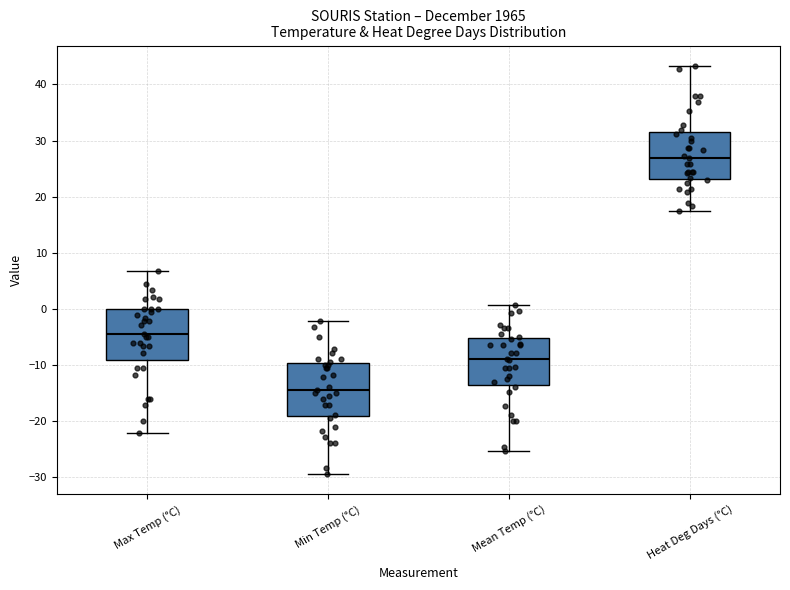

Reading left to right, transcribe this box plot: for each box, give where its median line is, the range the box spans, and where its two whiskers end, as read against the y-axis. The values are not printed on the chart, so give them approximately, as read against the axis.

Max Temp (°C): median -4, box -9 to 0, whiskers -22 to 7
Min Temp (°C): median -14, box -19 to -10, whiskers -29 to -2
Mean Temp (°C): median -9, box -13 to -5, whiskers -25 to 1
Heat Deg Days (°C): median 27, box 23 to 32, whiskers 17 to 43